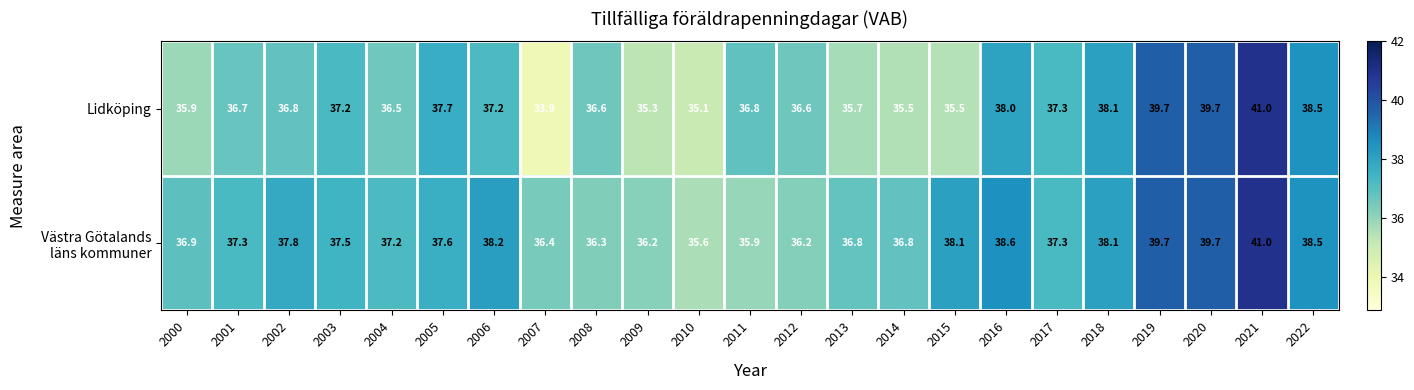

What is the minimum value shown in the chart?

33.9